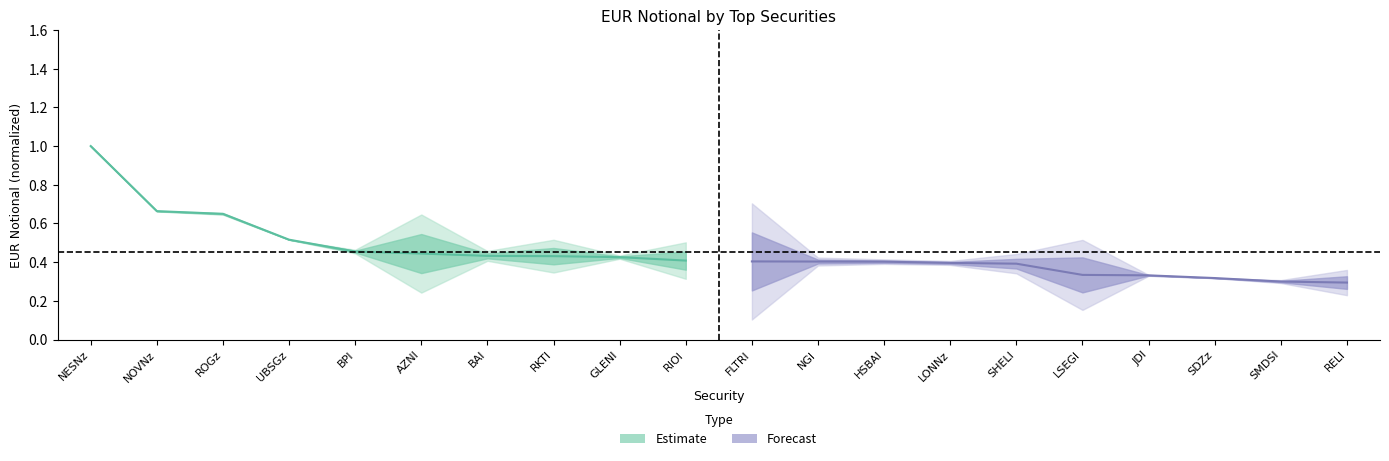

Reading left to right, transcribe all the data shown in this chart.

Estimate: 1.0	0.7	0.6	0.5	0.5	0.4	0.4	0.4	0.4	0.4
Forecast: 0.4	0.4	0.4	0.4	0.4	0.3	0.3	0.3	0.3	0.3